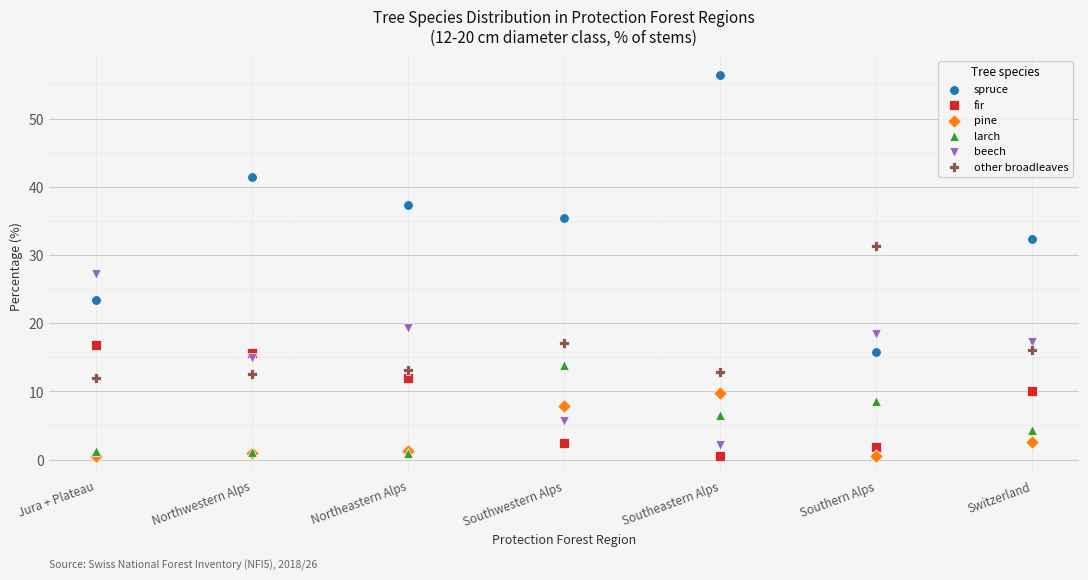

Across all series, what Y value is closest to 28?

27.2